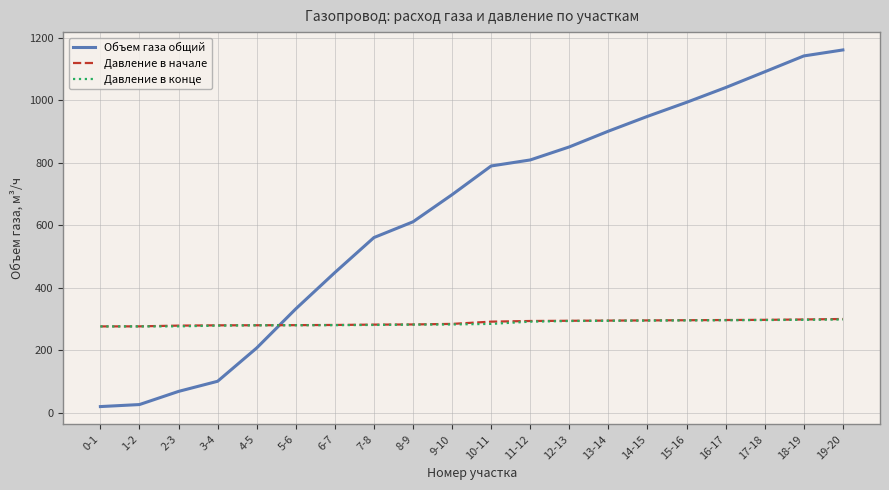

What is the total value across all series at 0-1?

572.4